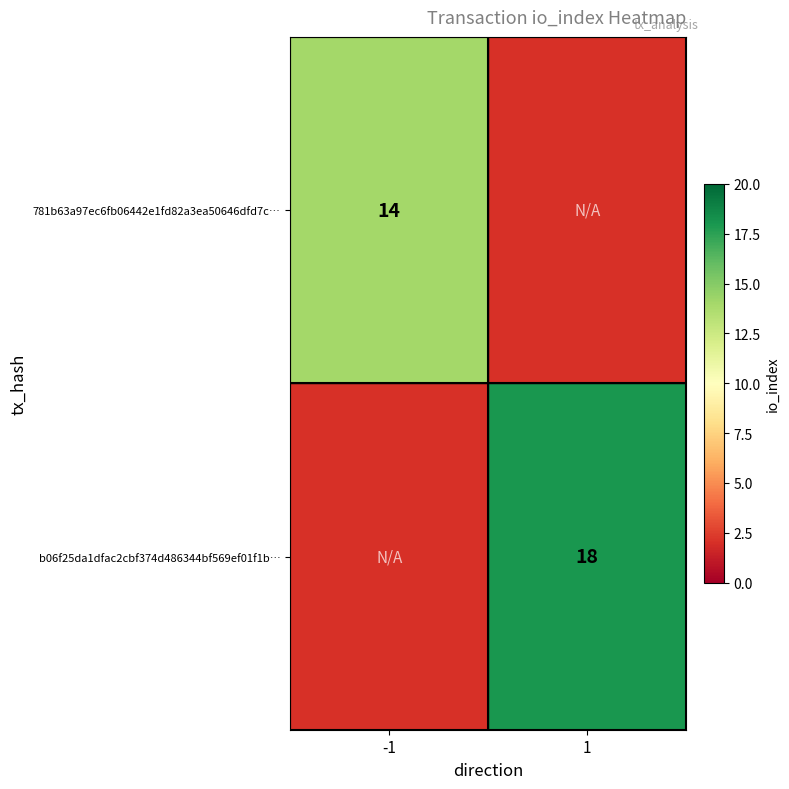

True or false: 781b63a97ec6fb06442e1fd82a3ea50646dfd7c… has a value of 14 at -1.

True